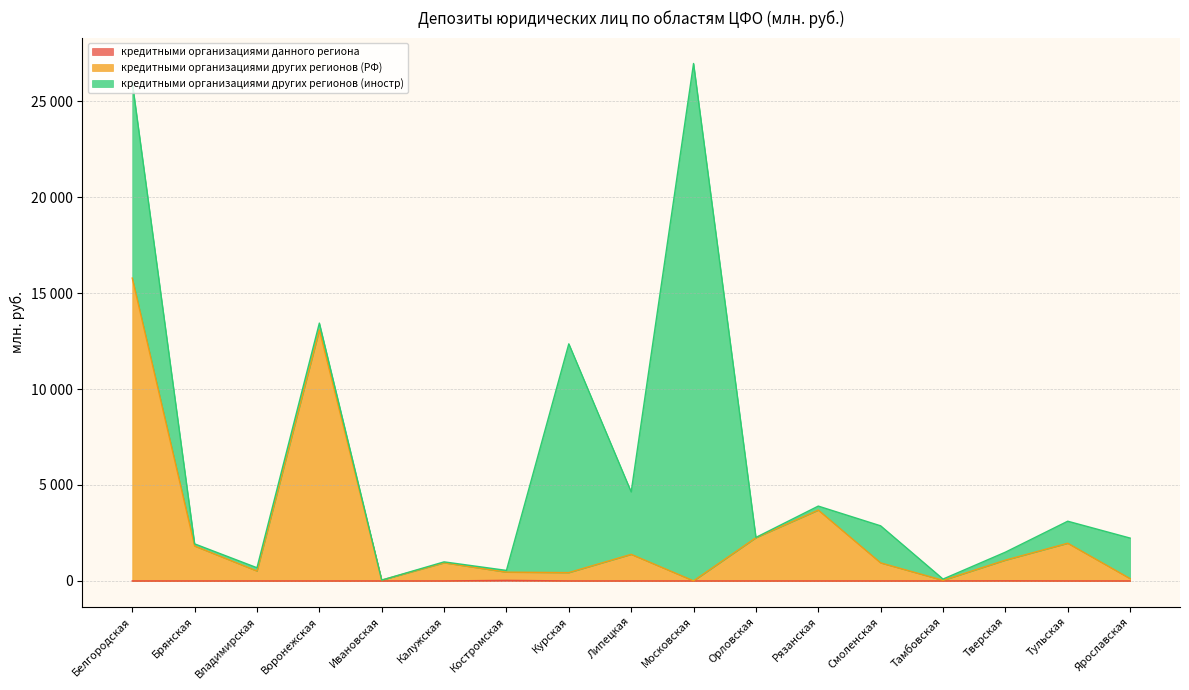

The кредитными организациями данного региона series shows 13 at Воронежская. True or false?

False